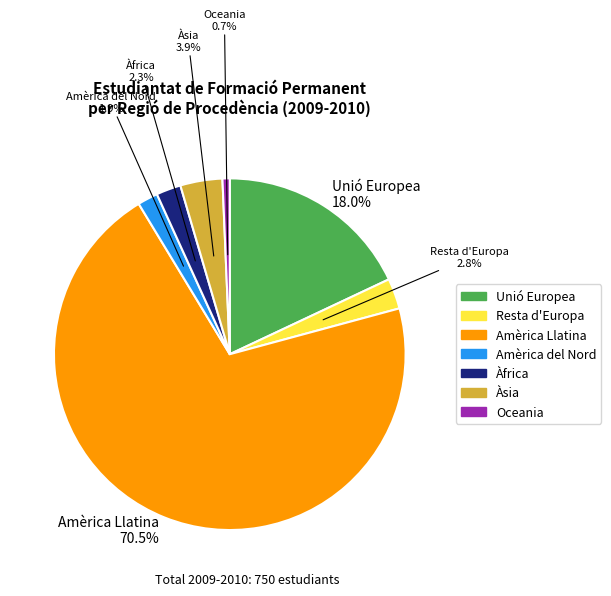

Is there any slice that represents more than half of the pie?

Yes